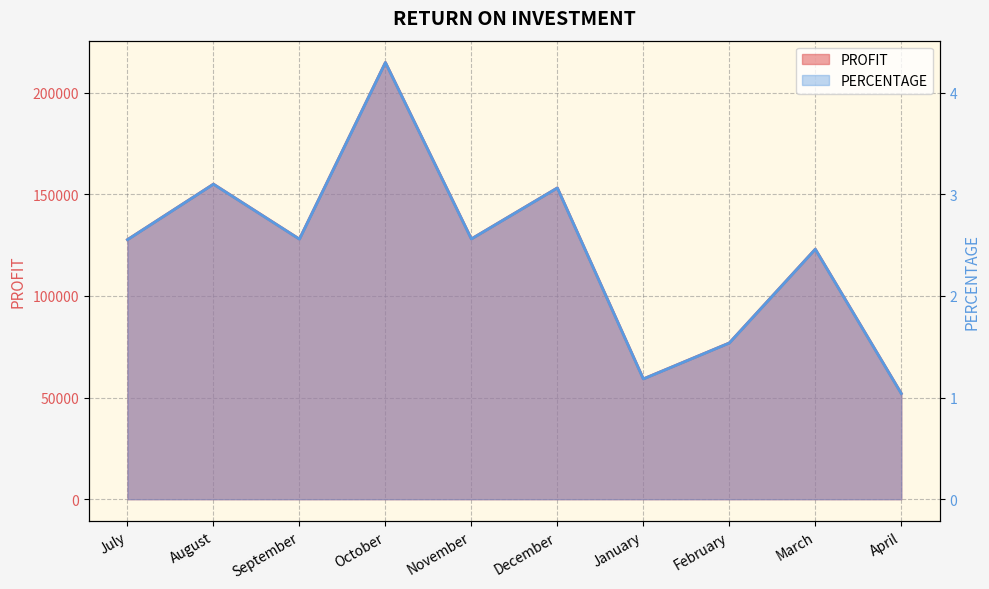

True or false: PROFIT and PERCENTAGE cross at least once.

False